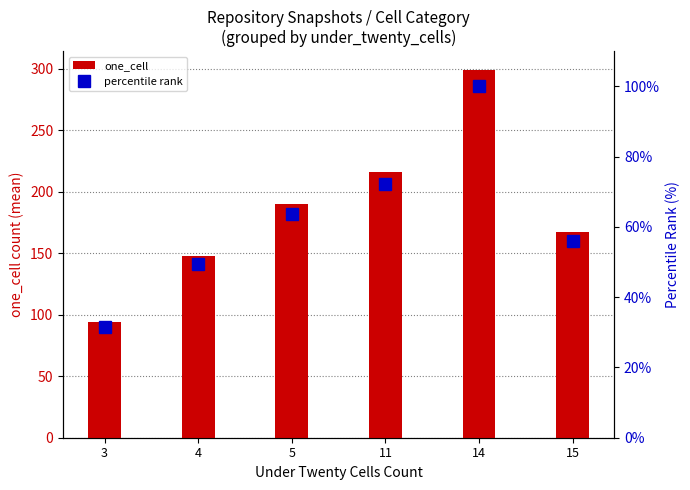

How many values in the one_cell series exceed 190?

3